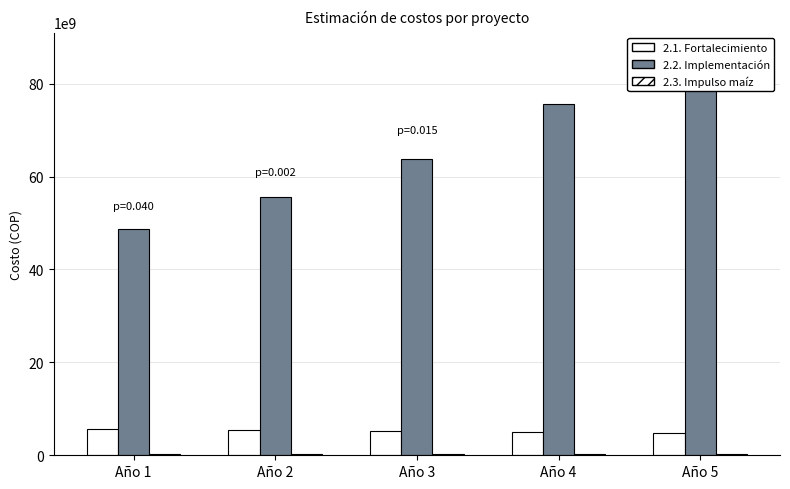

Reading left to right, list all the values displayed in this chart.

2.1. Fortalecimiento: Año 1=5580556377.1	Año 2=5384880302.4	Año 3=5200944792.3	Año 4=5028045412.7	Año 5=4865519995.9
2.2. Implementación: Año 1=48739713172.0	Año 2=55488110047.0	Año 3=63736150672.0	Año 4=75690375672.0	Año 5=86637763172.0
2.3. Impulso maíz: Año 1=380543368.0	Año 2=380543368.0	Año 3=380543368.0	Año 4=380543368.0	Año 5=380543368.0